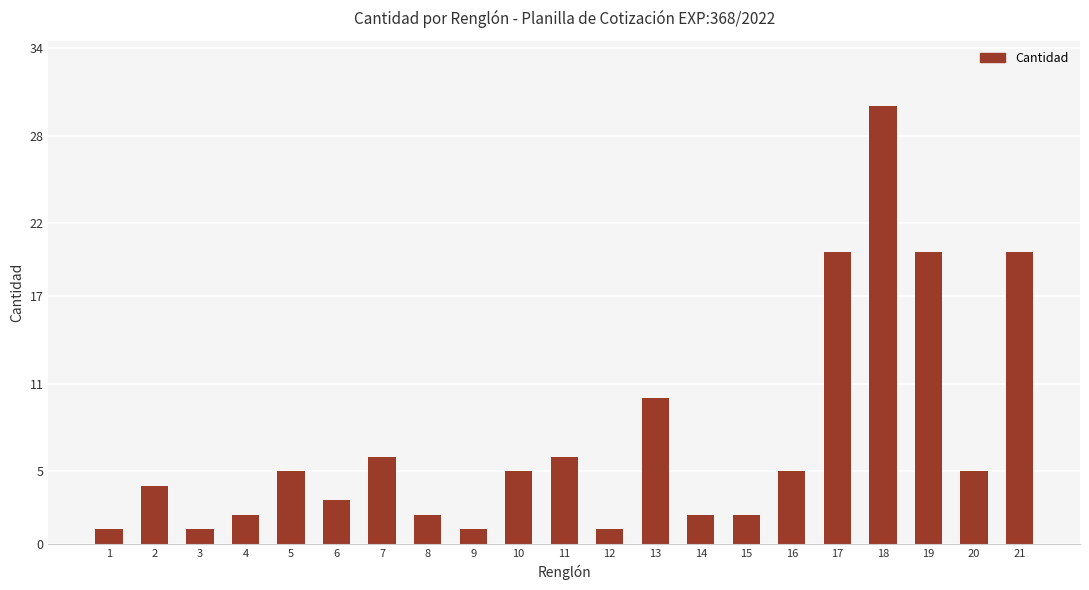

Between 12 and 17, which is larger?

17